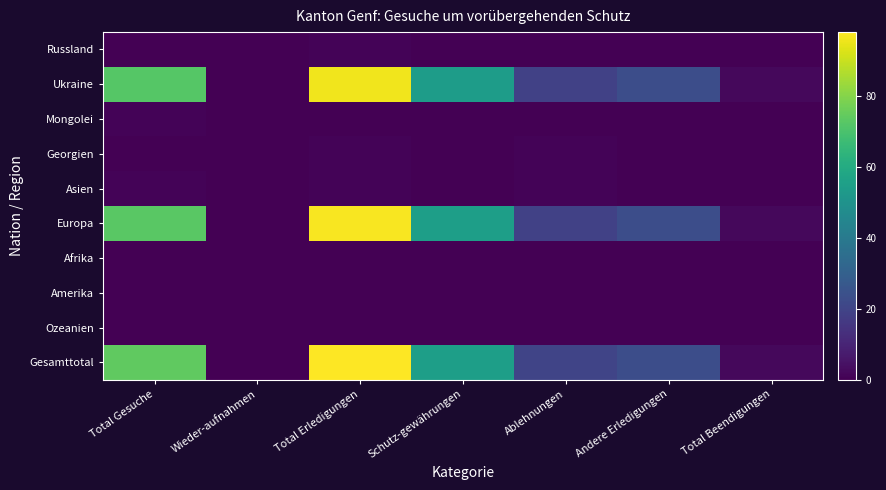

Rank the series at Ablehnungen from lowest to highest value.

Russland, Mongolei, Afrika, Amerika, Ozeanien, Georgien, Asien, Ukraine, Europa, Gesamttotal